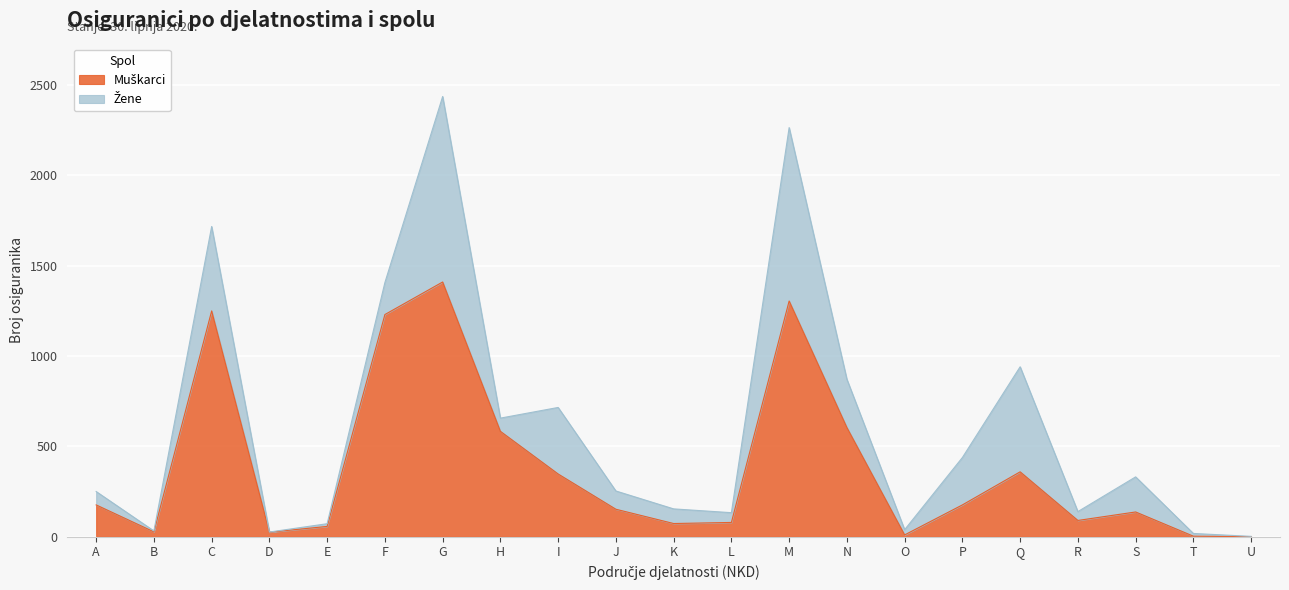

What is the value of the 11th point from the left?

73